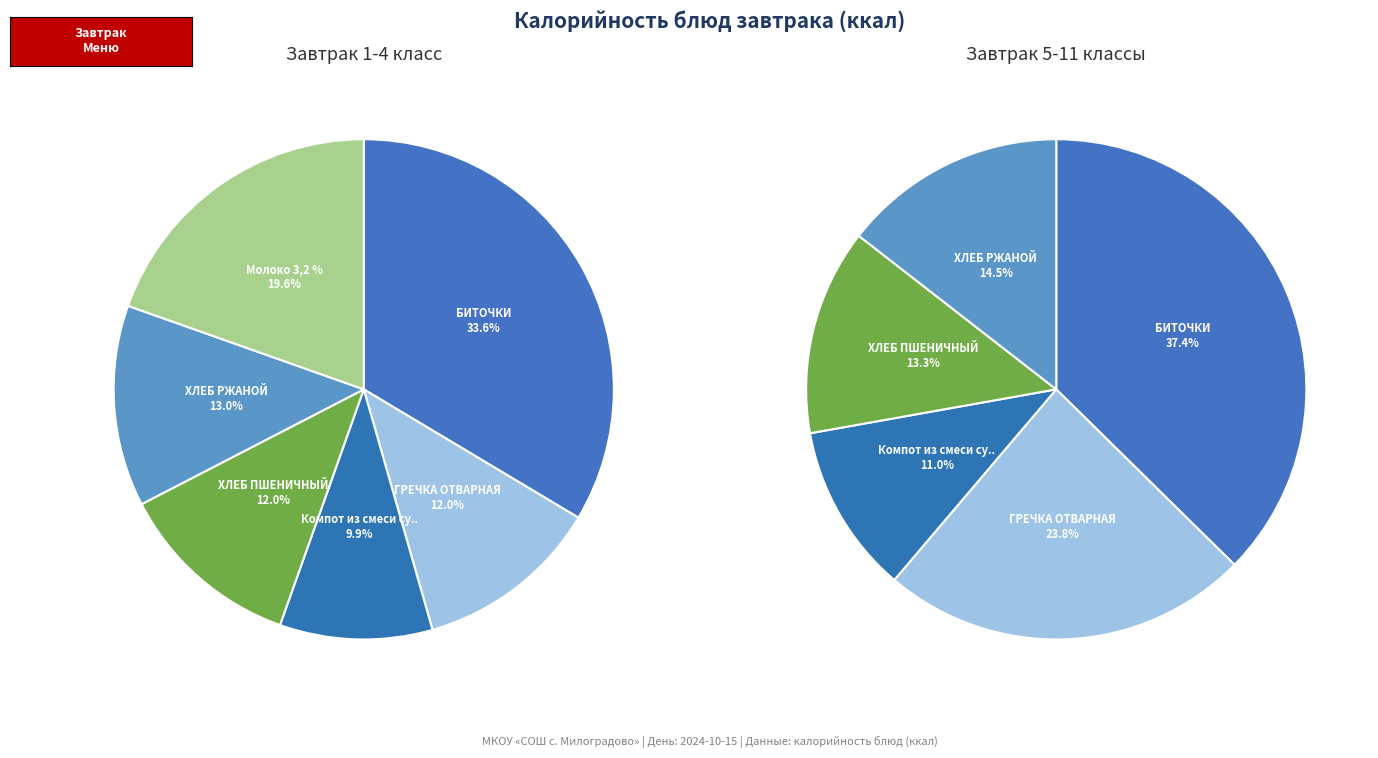

What percentage is NOT represented by ХЛЕБ РЖАНОЙ?

87.0%